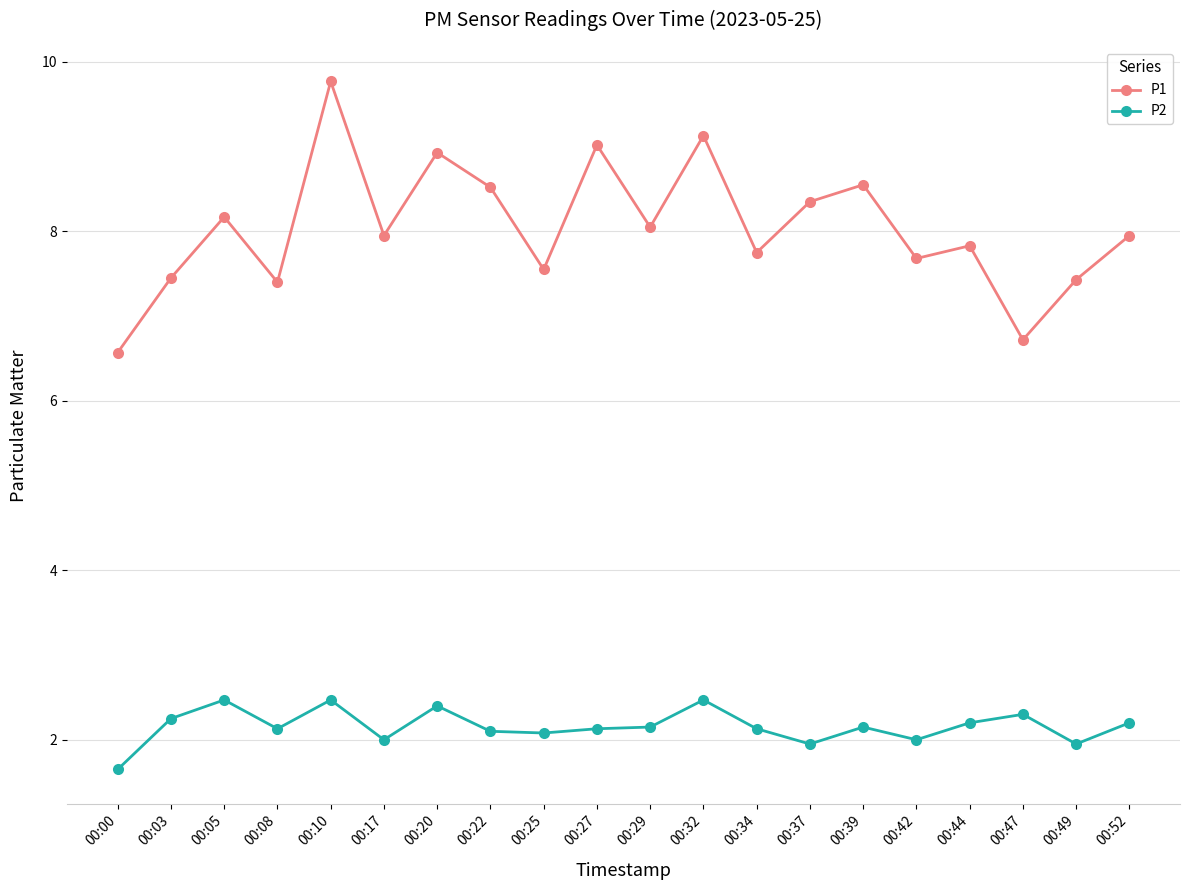

How many lines are shown in the chart?

2